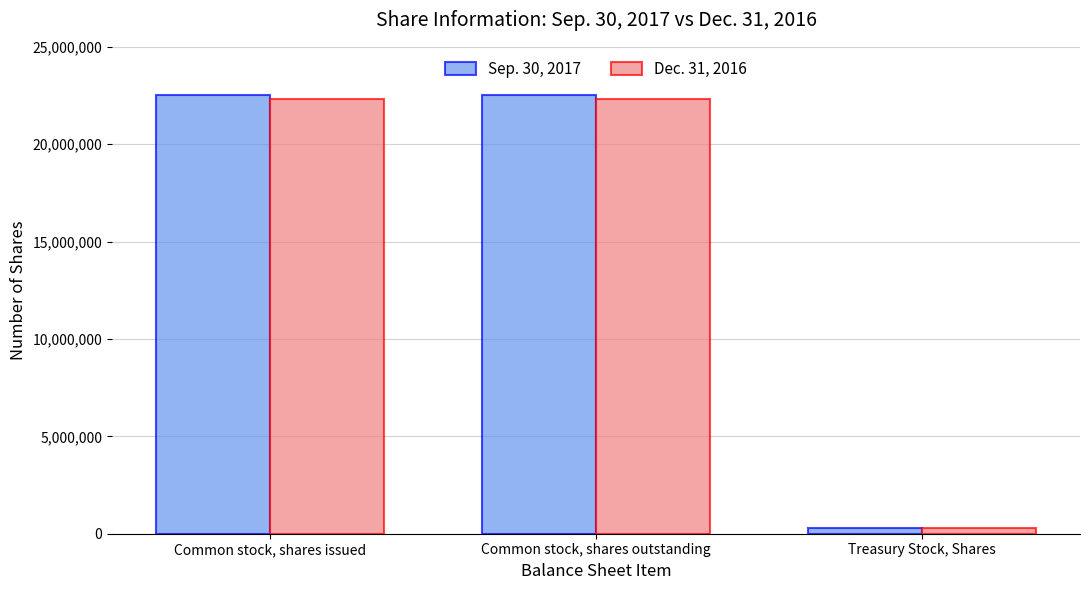

What is the difference between the maximum and minimum values in the Sep. 30, 2017 series?

22204285